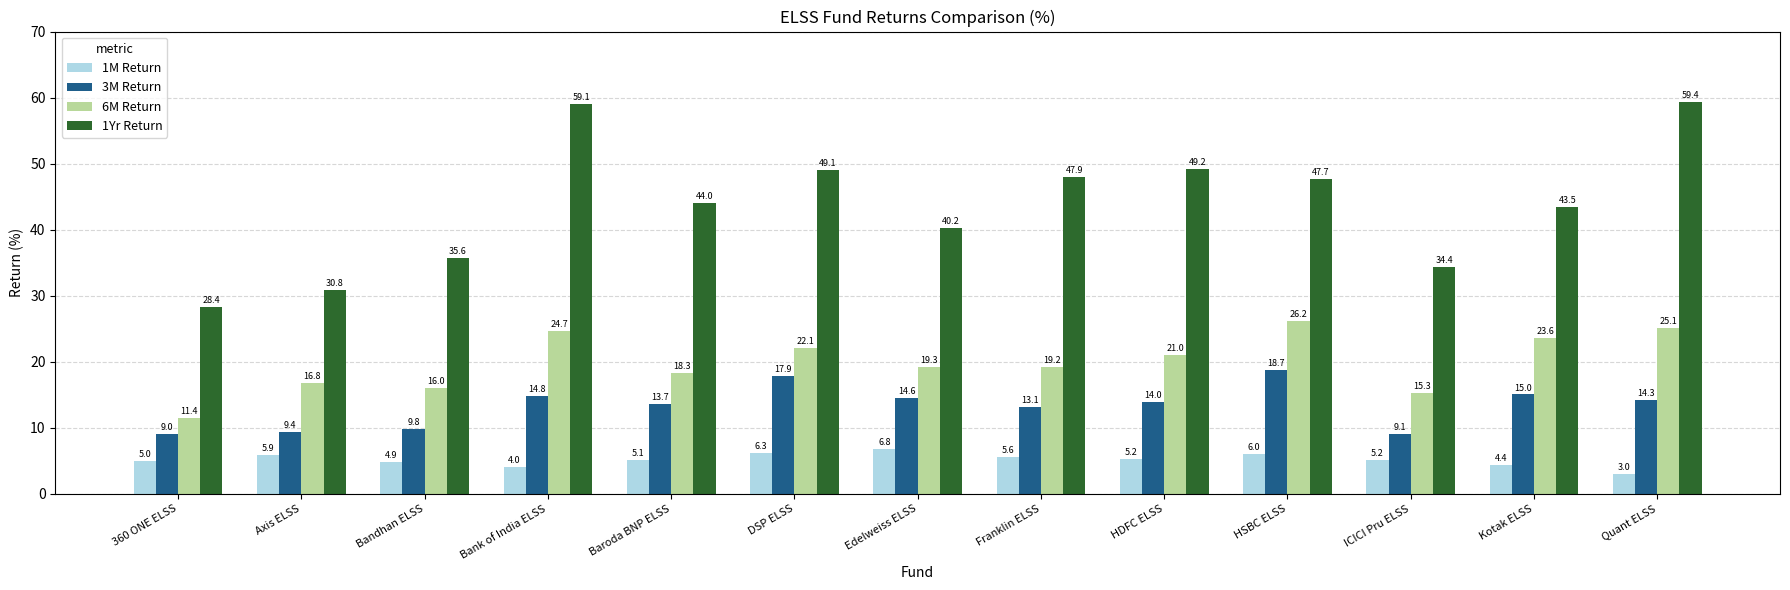

What is the label of the 2nd bar from the left?

Axis ELSS